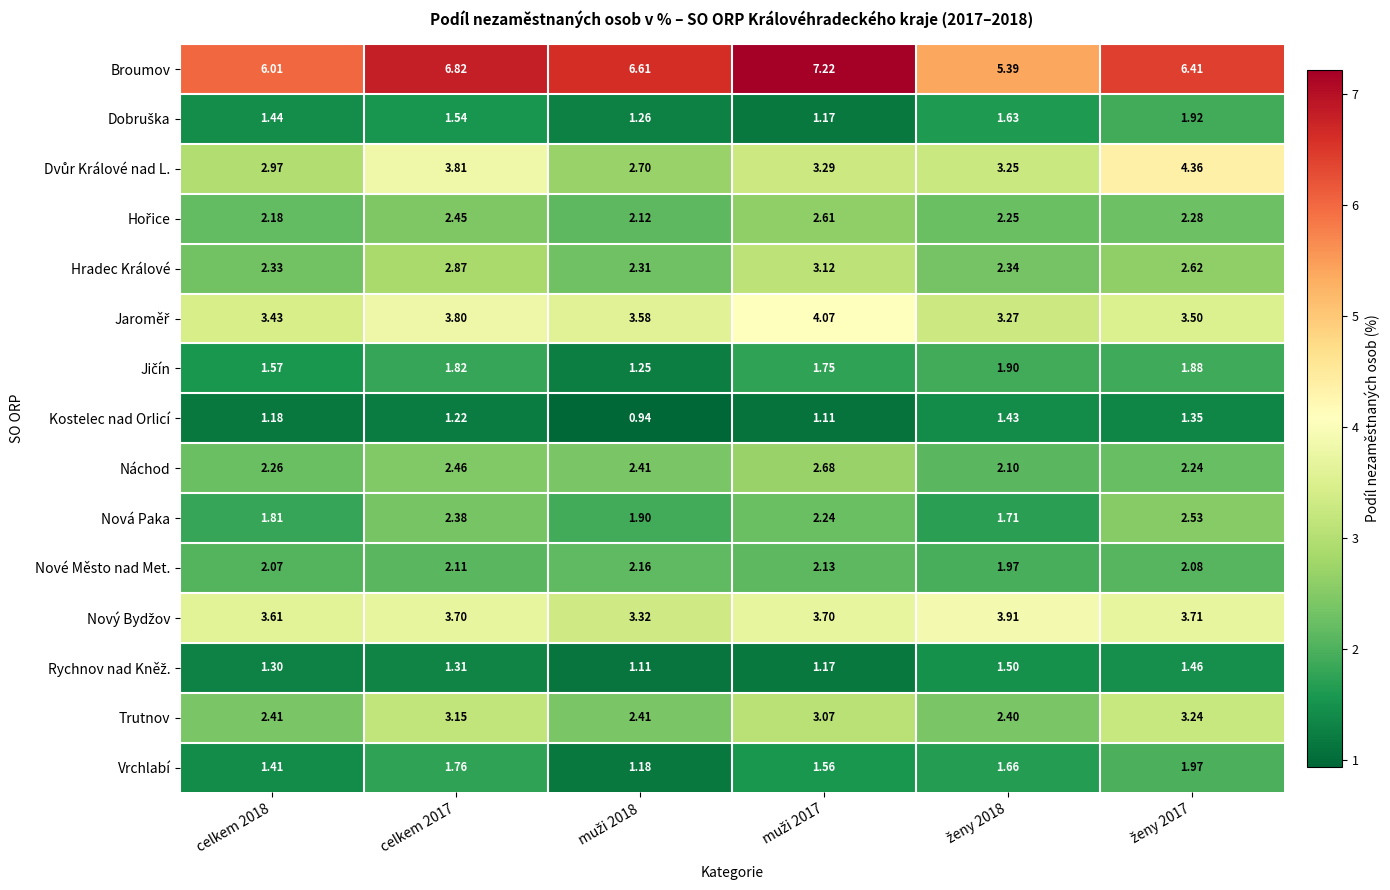

Which series has the largest range (max minus min)?

Broumov